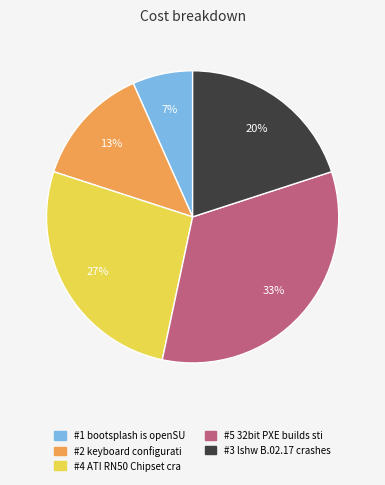

To the nearest percent, what is the average slice percentage?

20%